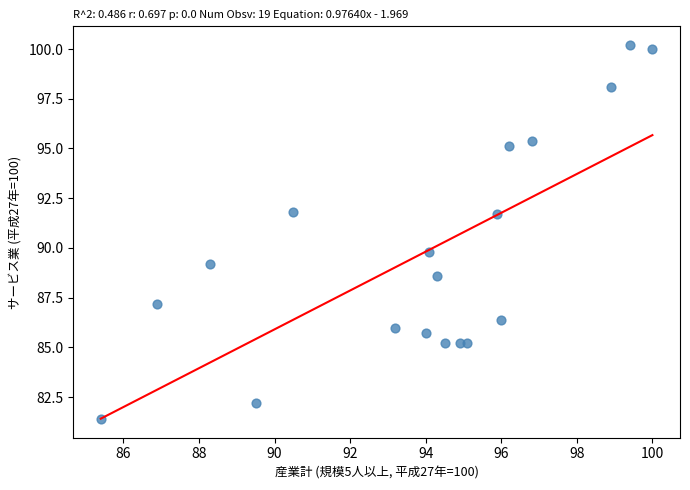

List the coordinates of all points as (X, Y) pairs, reading left to right.

(85.4, 81.4)  (86.9, 87.2)  (88.3, 89.2)  (89.5, 82.2)  (90.5, 91.8)  (93.2, 86.0)  (94.0, 85.7)  (94.1, 89.8)  (94.3, 88.6)  (94.5, 85.2)  (94.9, 85.2)  (95.1, 85.2)  (95.9, 91.7)  (96.0, 86.4)  (96.2, 95.1)  (96.8, 95.4)  (98.9, 98.1)  (99.4, 100.2)  (100.0, 100.0)